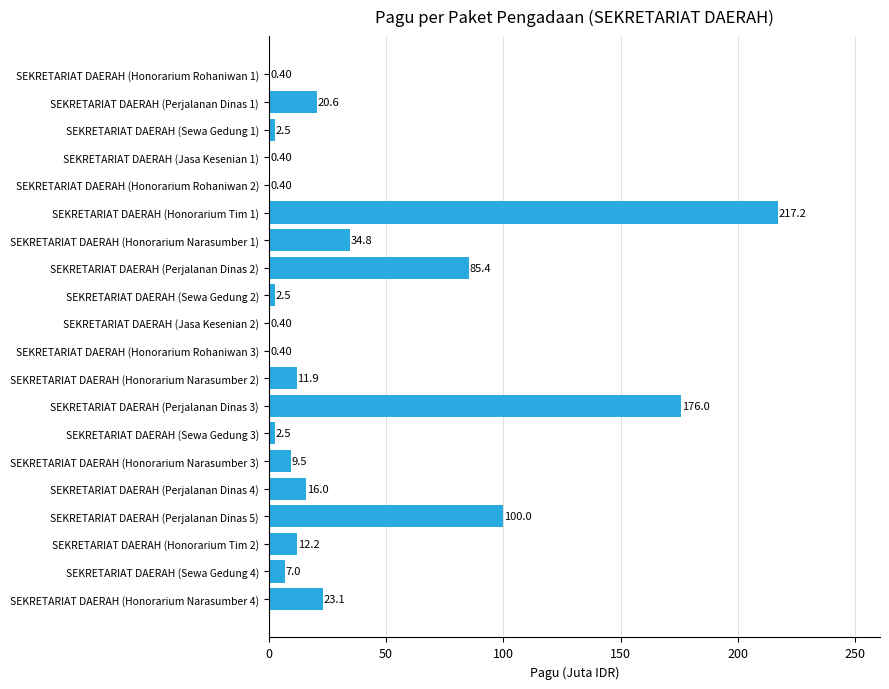

Which has a higher value, SEKRETARIAT DAERAH (Honorarium Tim 2) or SEKRETARIAT DAERAH (Perjalanan Dinas 3)?

SEKRETARIAT DAERAH (Perjalanan Dinas 3)